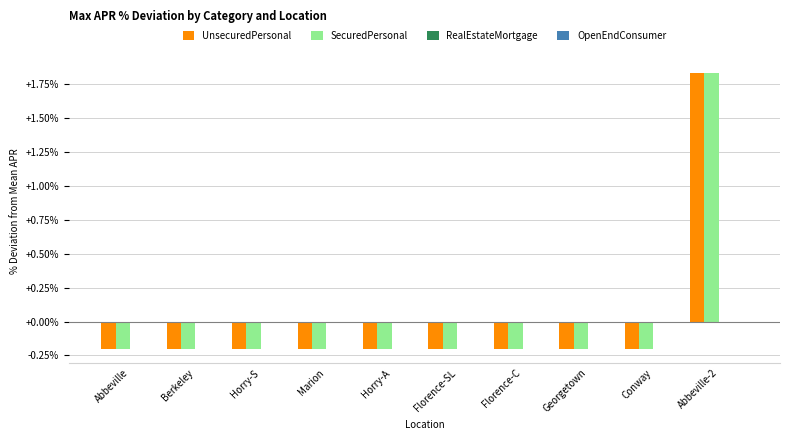

At which category is the sum across all series the highest?

Abbeville-2